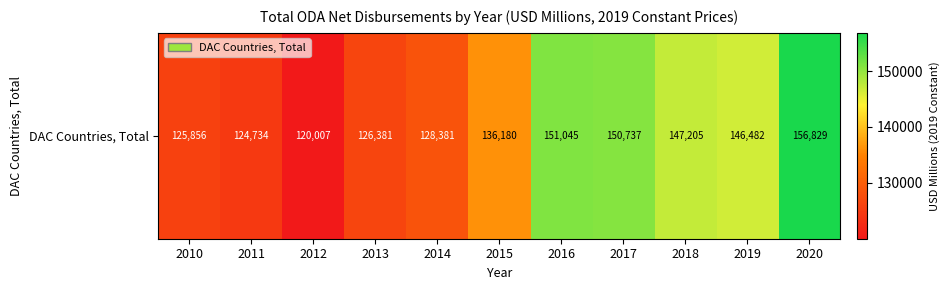

At which label is the value closest to 138417?

2015